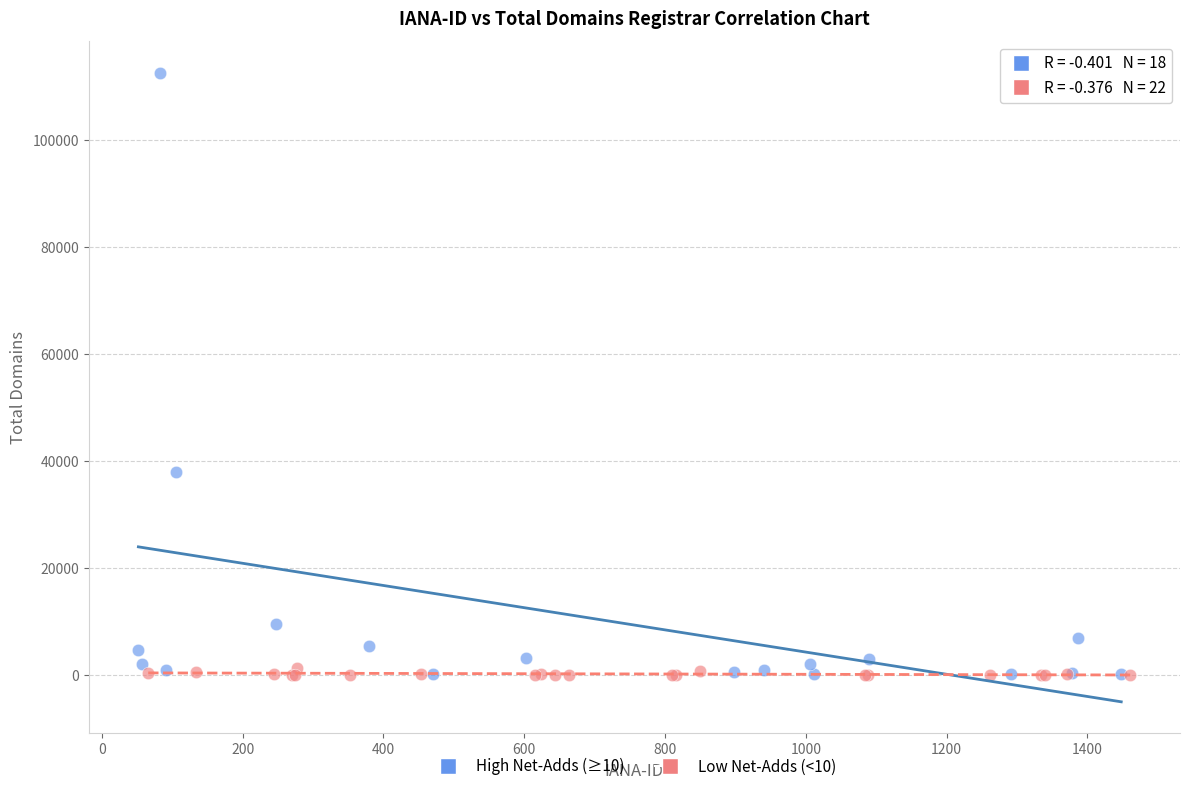

Which series reaches the maximum Y coordinate?

High Net-Adds (≥10)